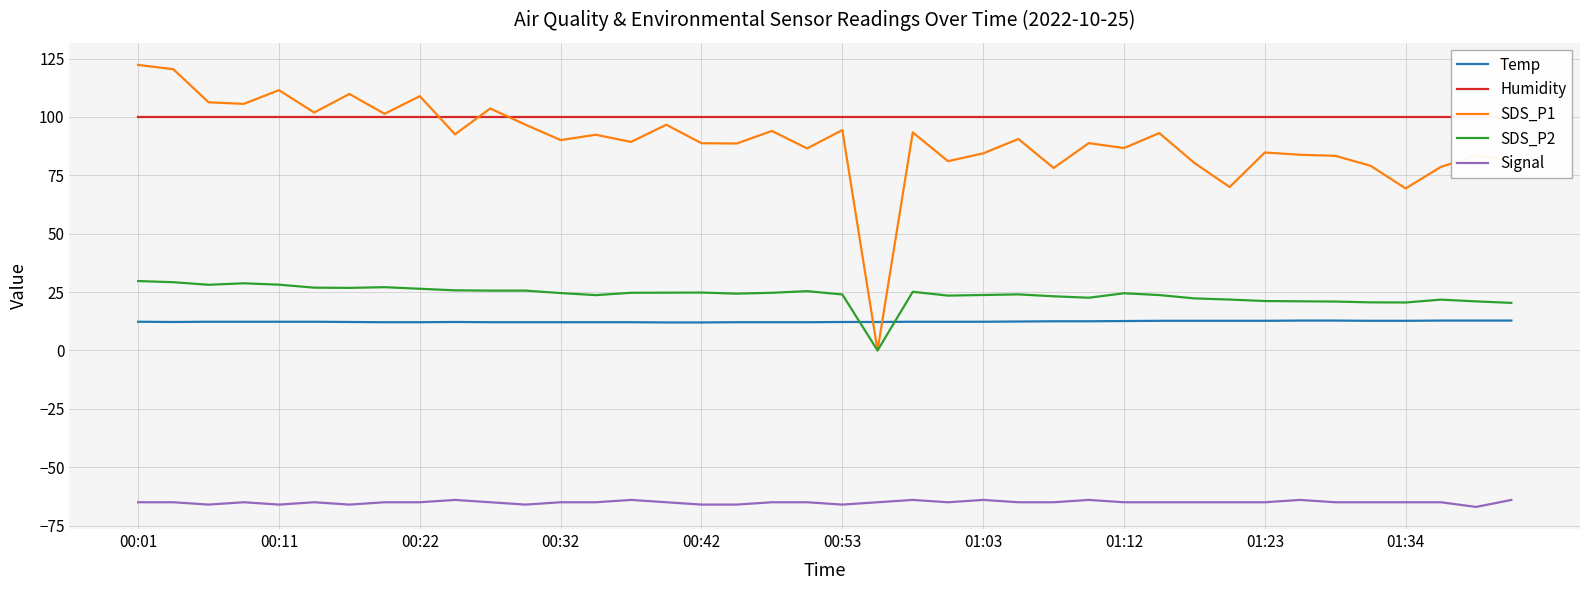

True or false: SDS_P2 and Signal intersect in this chart.

False